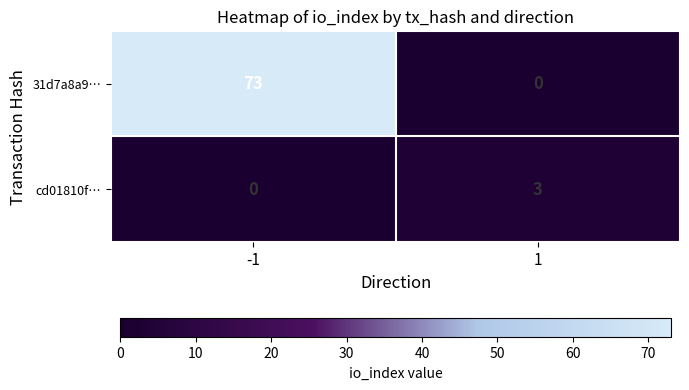

The value of 31d7a8a9… at -1 is 29. True or false?

False